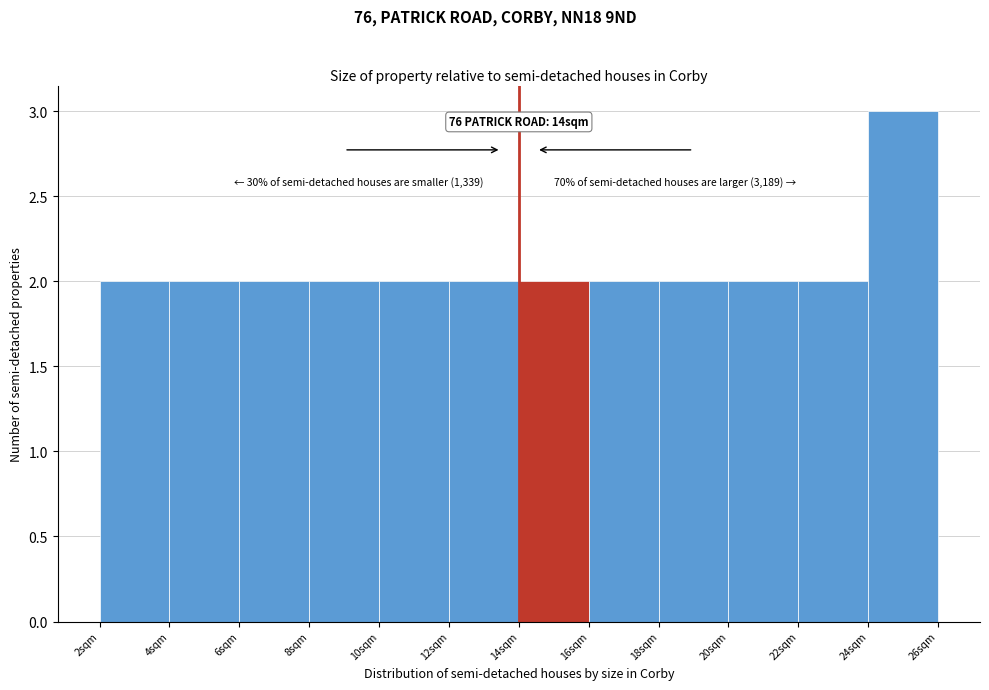

Which range on the x-axis has the tallest bar?

24 to 26